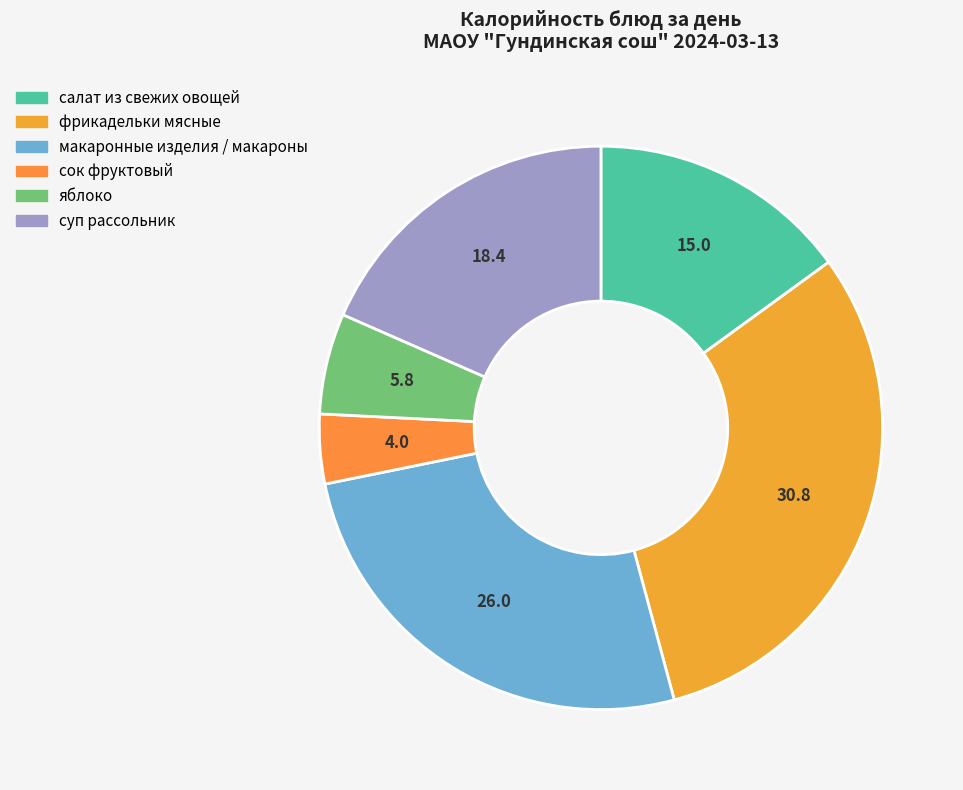

To the nearest percent, what is the combined percentage of суп рассольник and яблоко?

24%